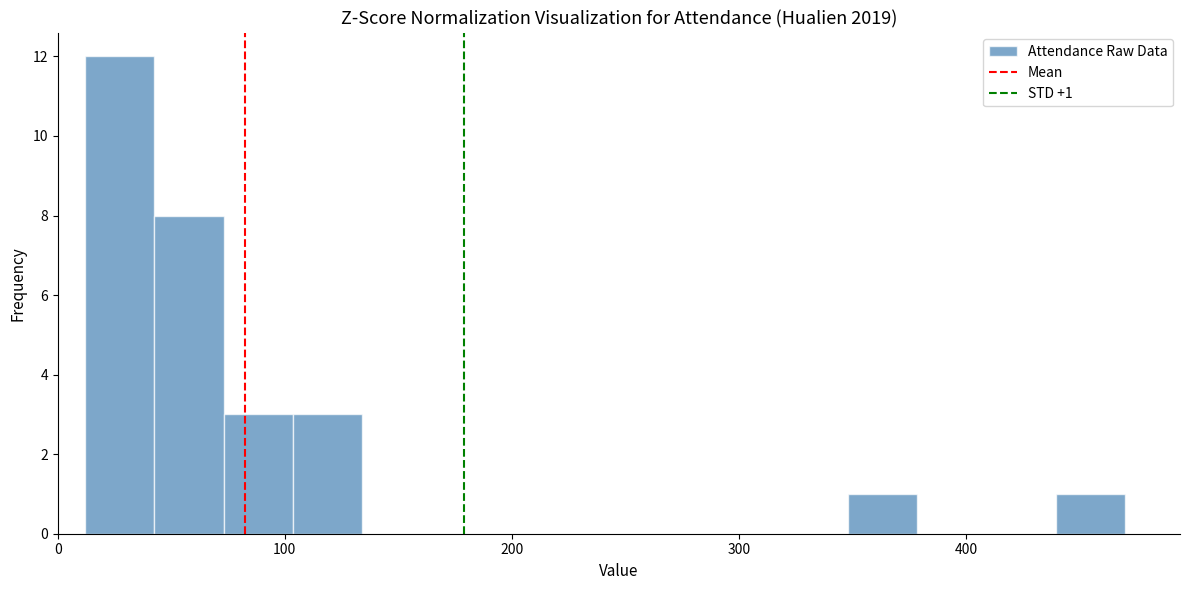

Around what value on the x-axis is the tallest bar? Give the approximate position of its centre, as read against the axis.

30